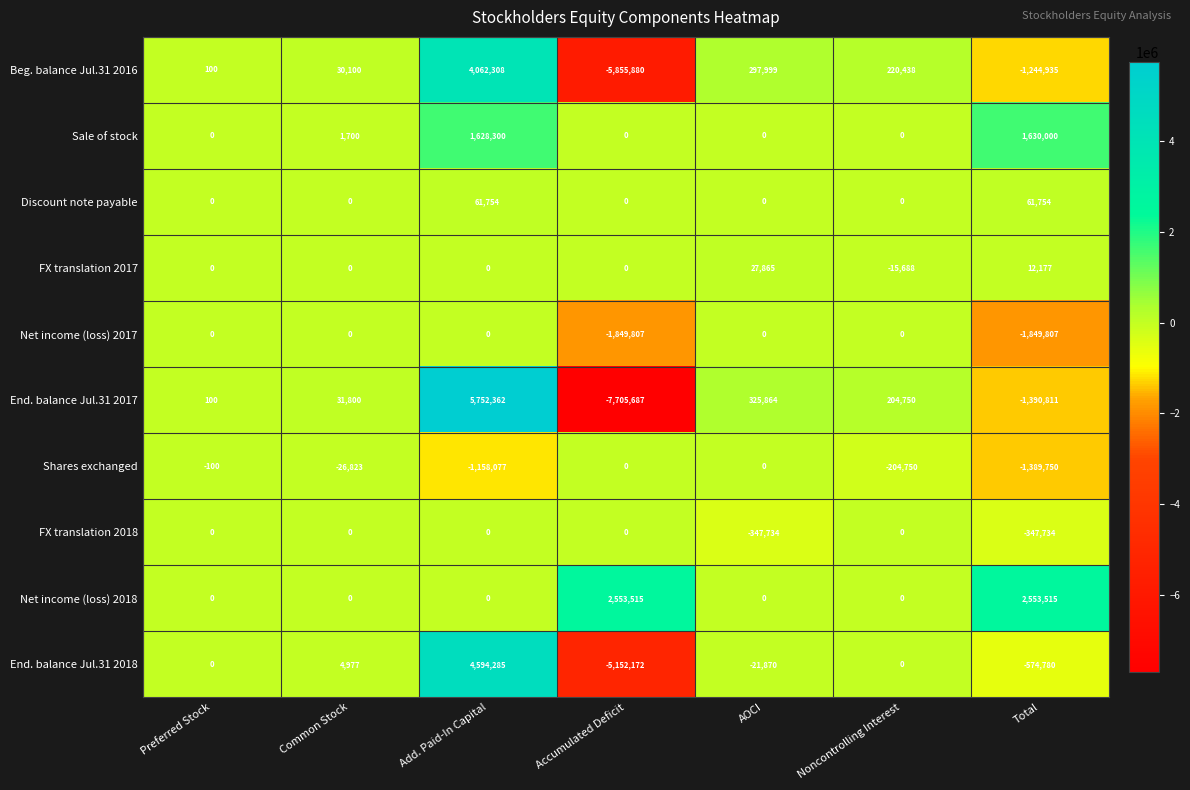

Read the Sale of stock value at Add. Paid-In Capital.

1628300